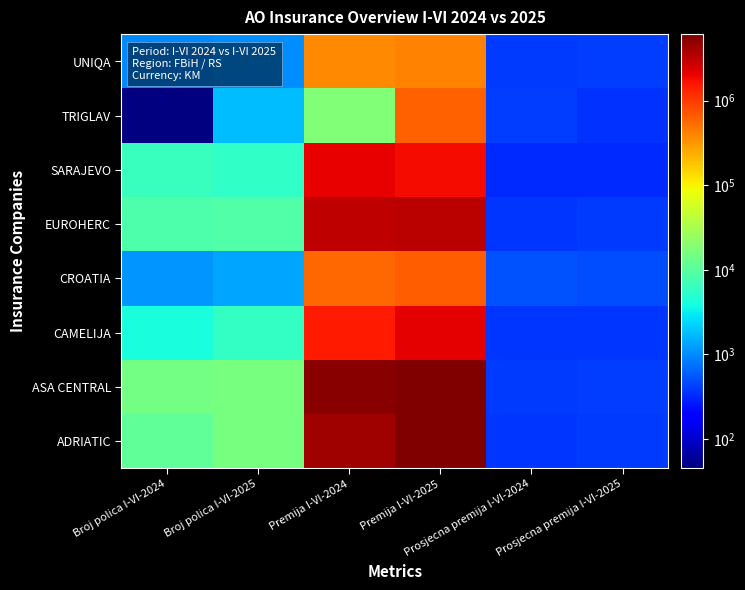

How many categories are shown in the chart?

6